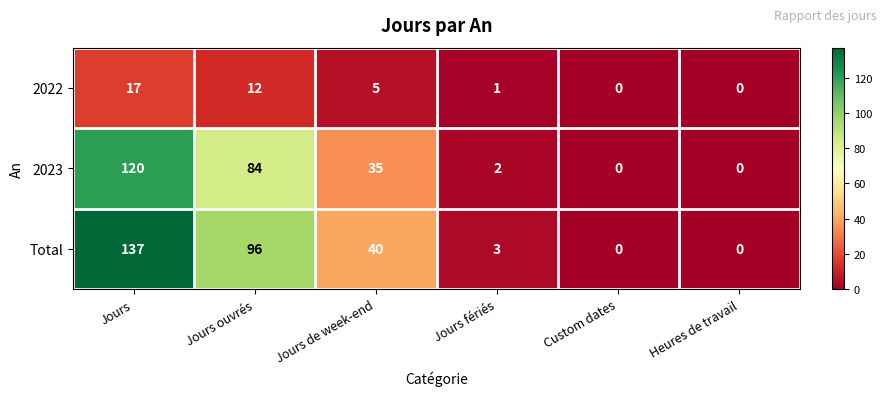

Rank the series by their maximum value, from highest to lowest.

Total, 2023, 2022